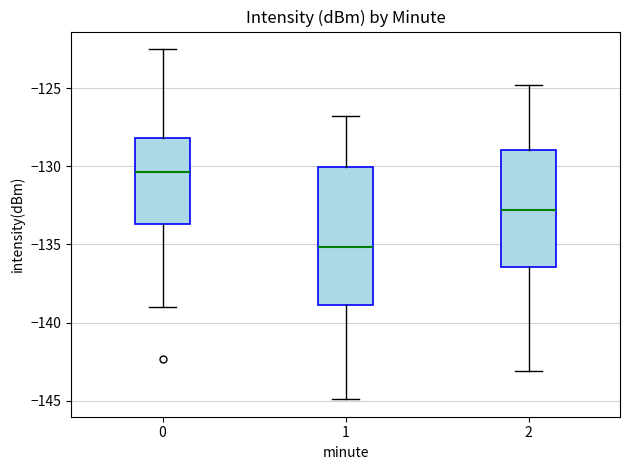

Comparing the boxes themselves (not the whiskers), which one is the tallest?

1